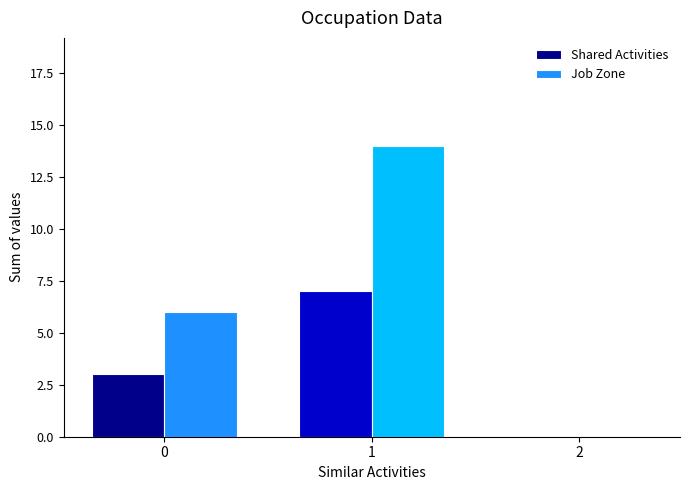

Reading left to right, what are all the values shown in this chart?

Shared Activities: 0=3	1=7	2=0
Job Zone: 0=6	1=14	2=0